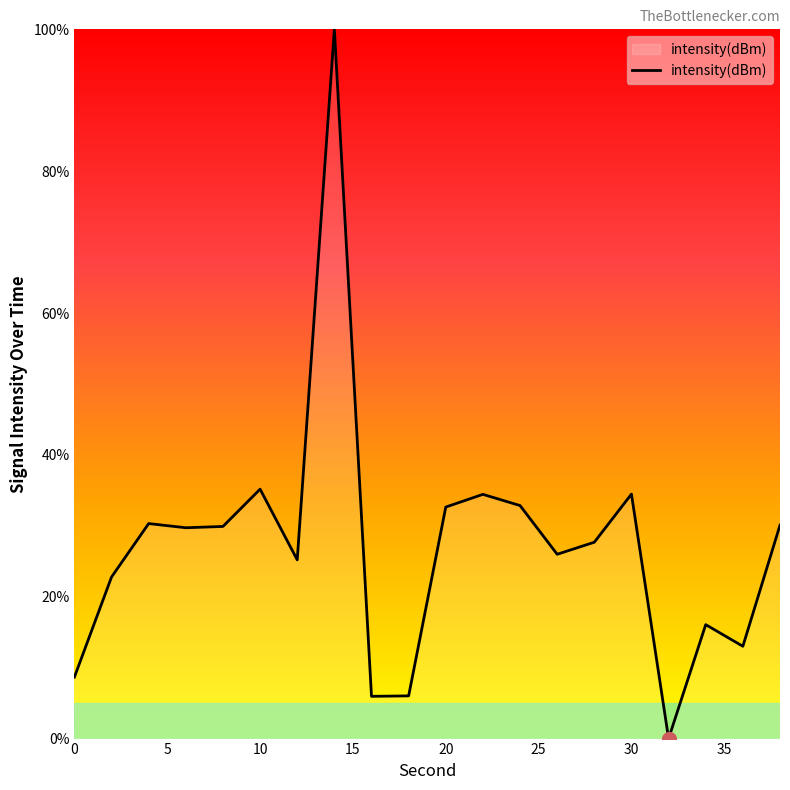

What is the difference between the maximum and minimum values?

100.0